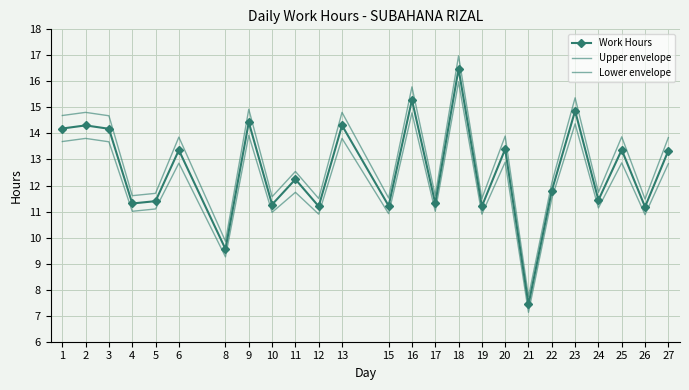

At which label does Upper envelope first exceed 12?

1